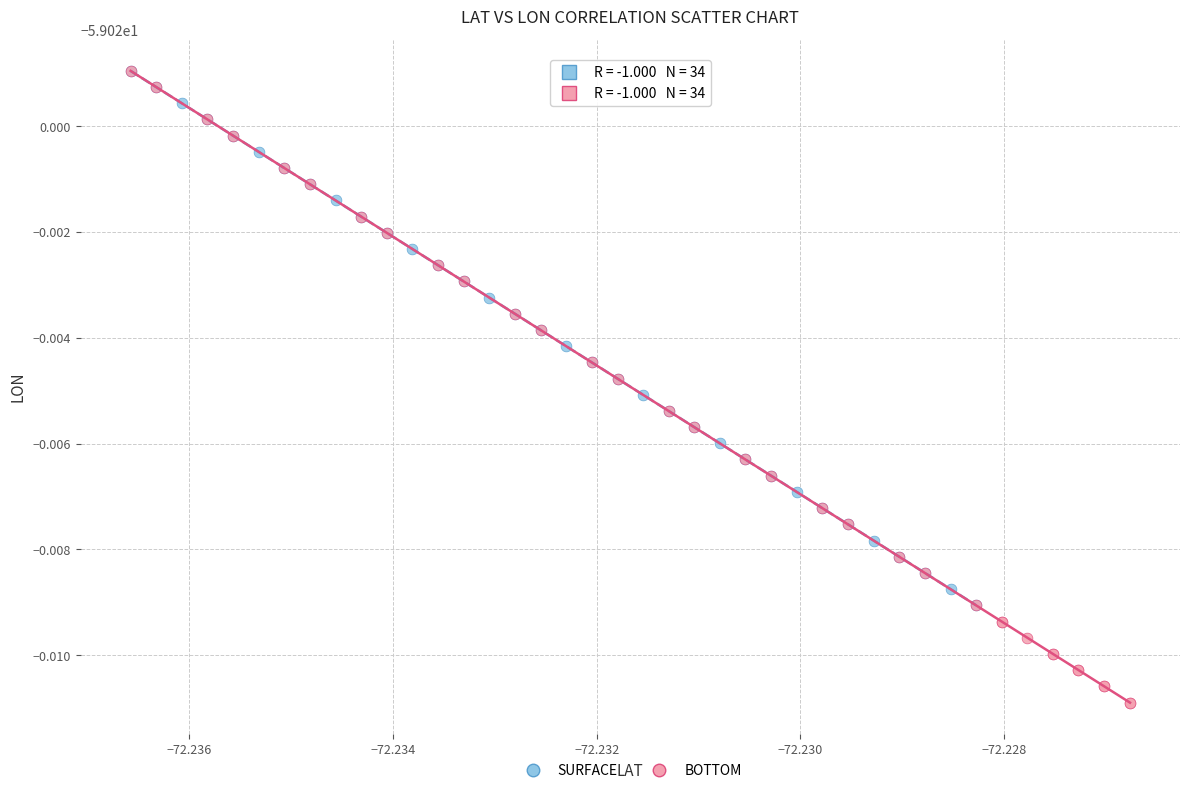

Which series contains the lowest Y value?

BOTTOM